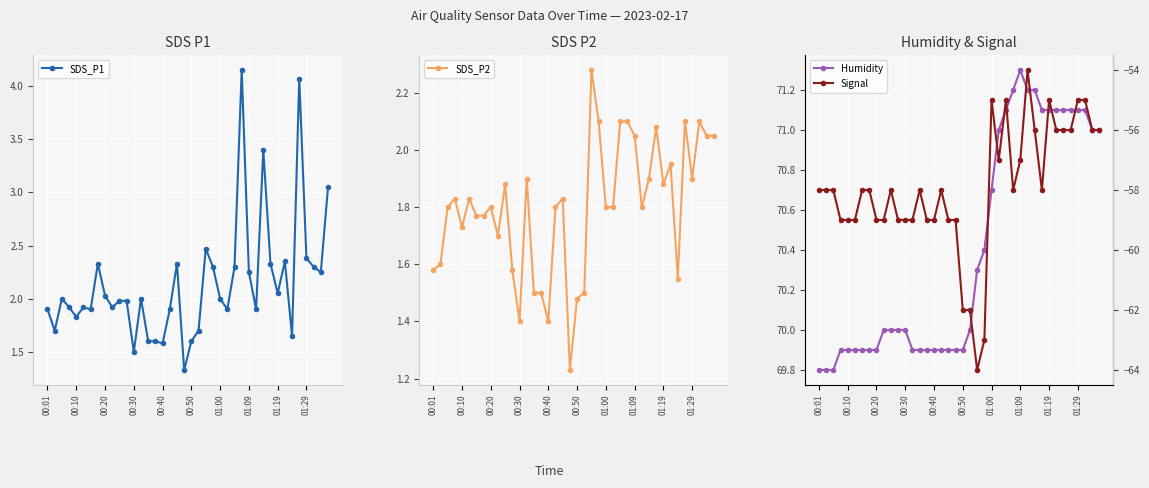

True or false: Signal and Humidity cross at least once.

False